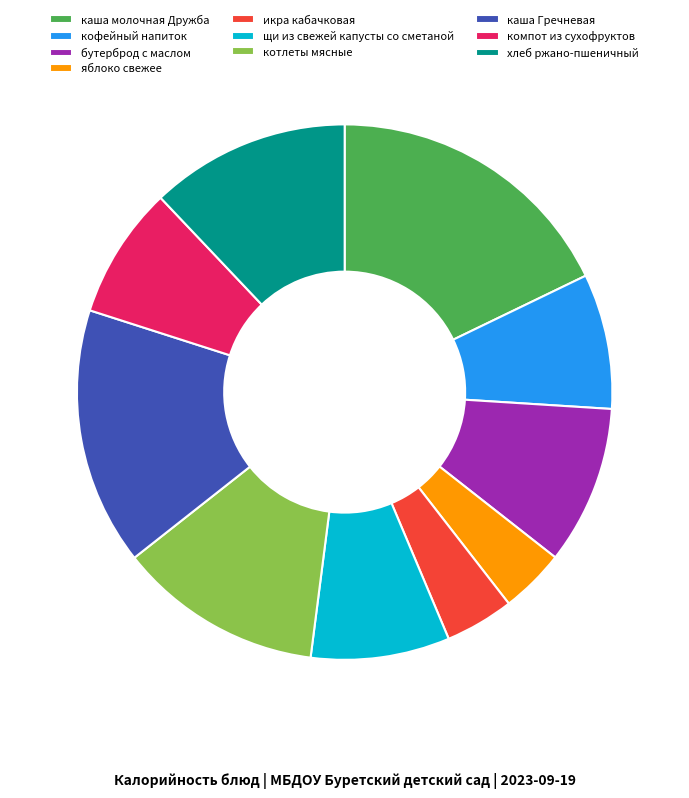

True or false: котлеты мясные accounts for 26% of the total.

False